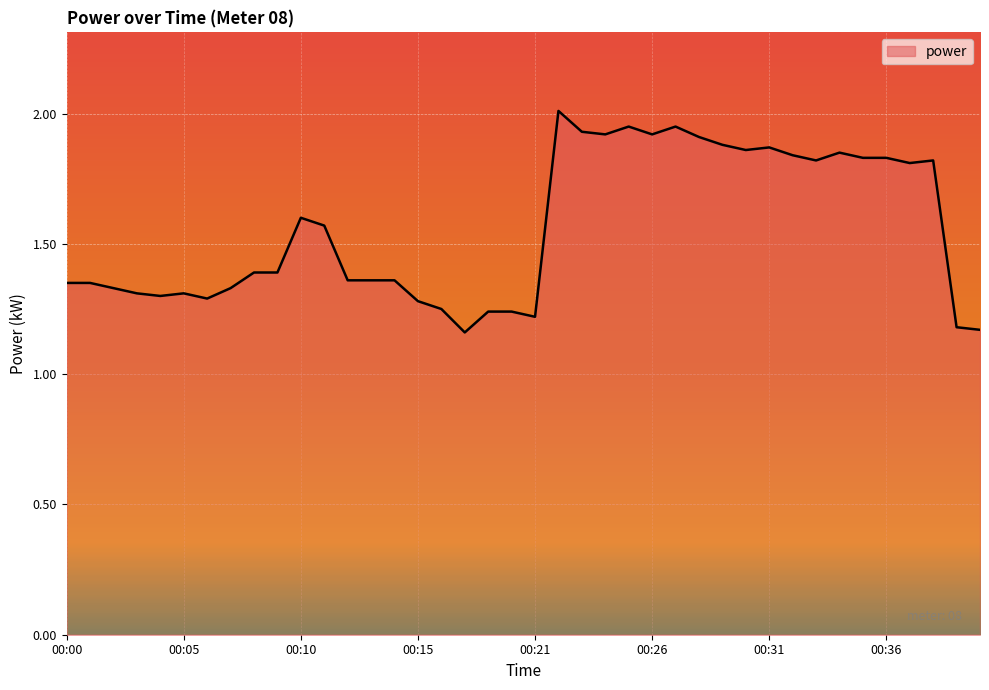

What is the maximum value shown in the chart?

2.0